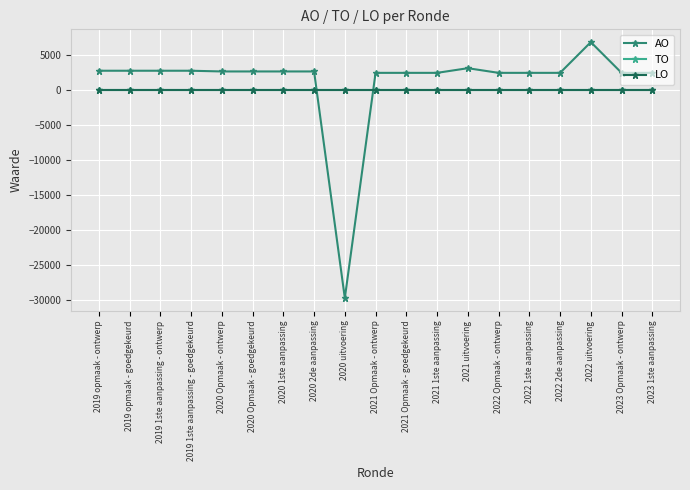

Does the chart display data point markers on the line(s)?

Yes